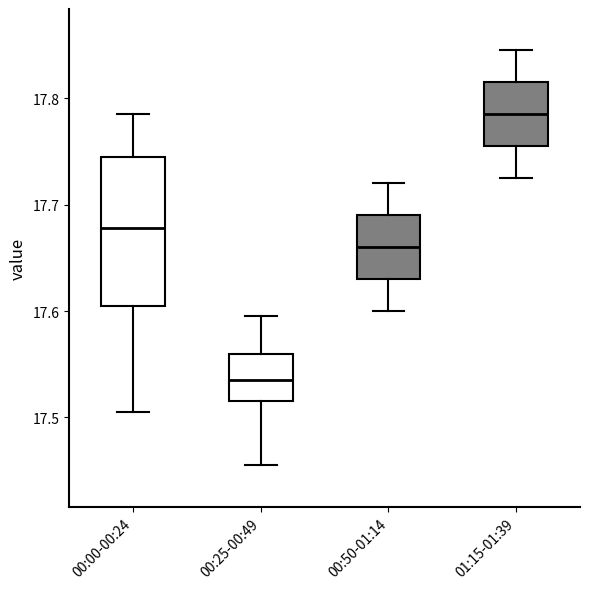

Which box is the tallest, from its lower edge to its upper edge?

00:00-00:24